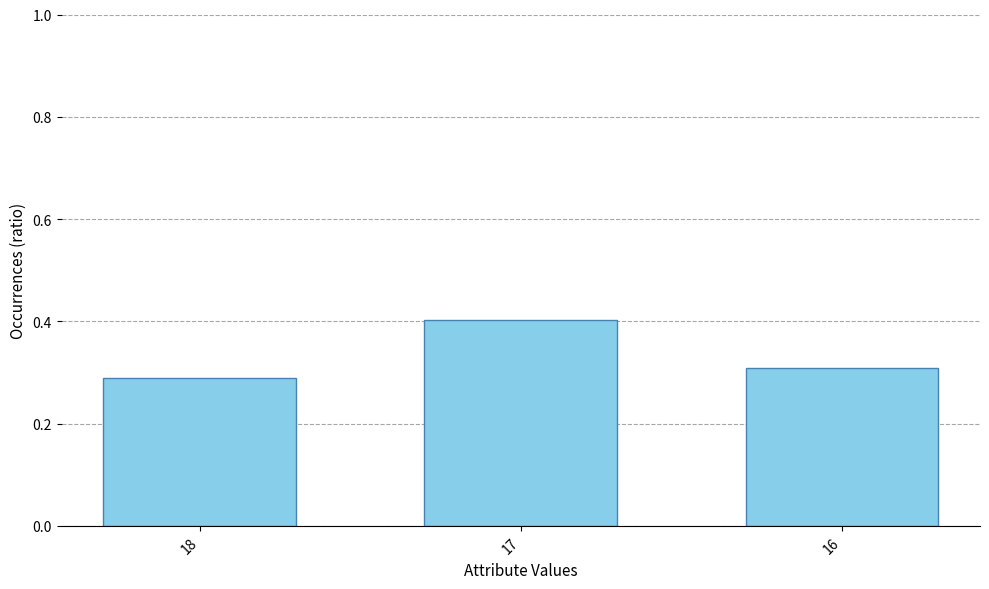

Which has a higher value, 17 or 16?

17